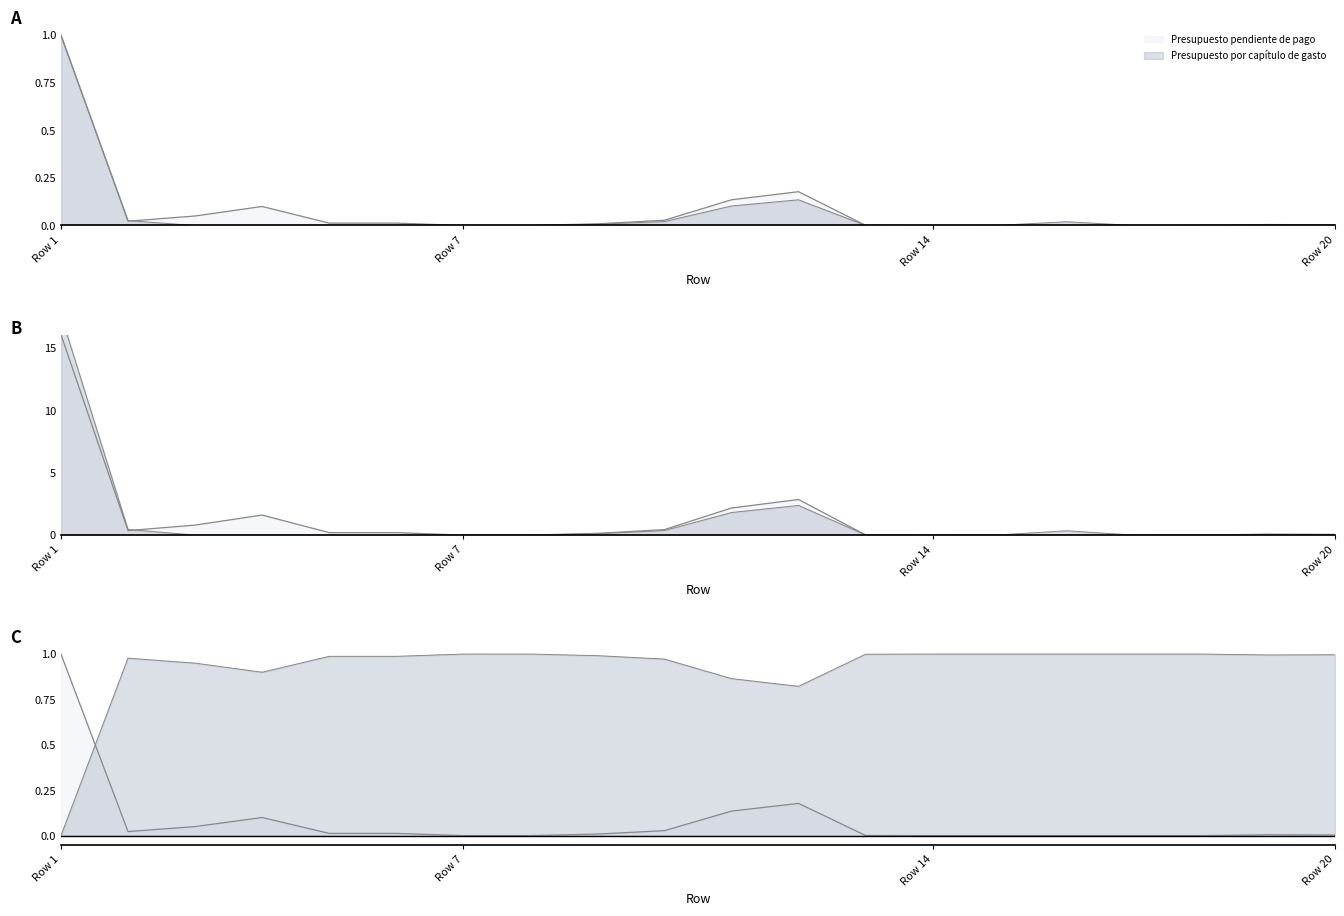

Rank the series by their average value, from highest to lowest.

Presupuesto pendiente de pago, Presupuesto por capítulo de gasto